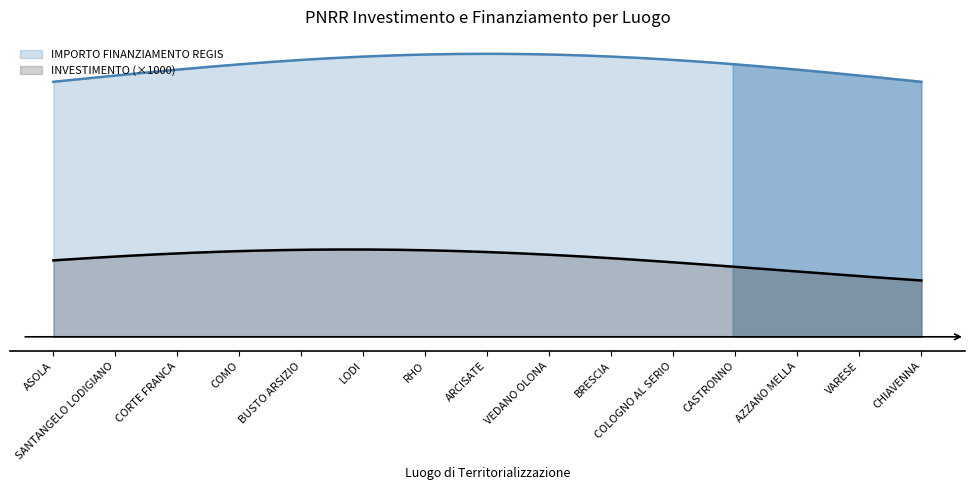

The INVESTIMENTO series shows 0.5 at RHO. True or false?

False